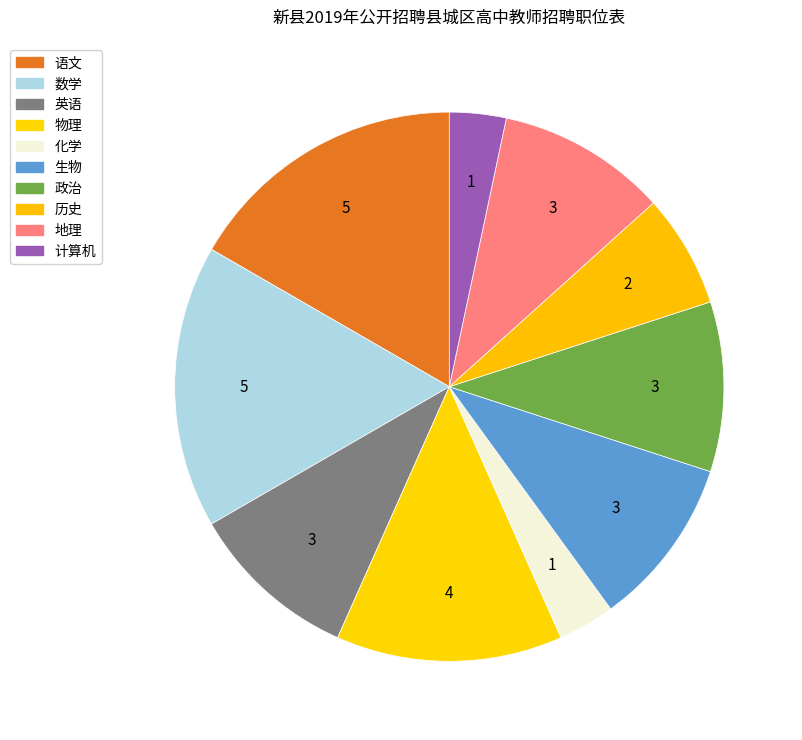

Does 数学 represent more than half of the total?

No